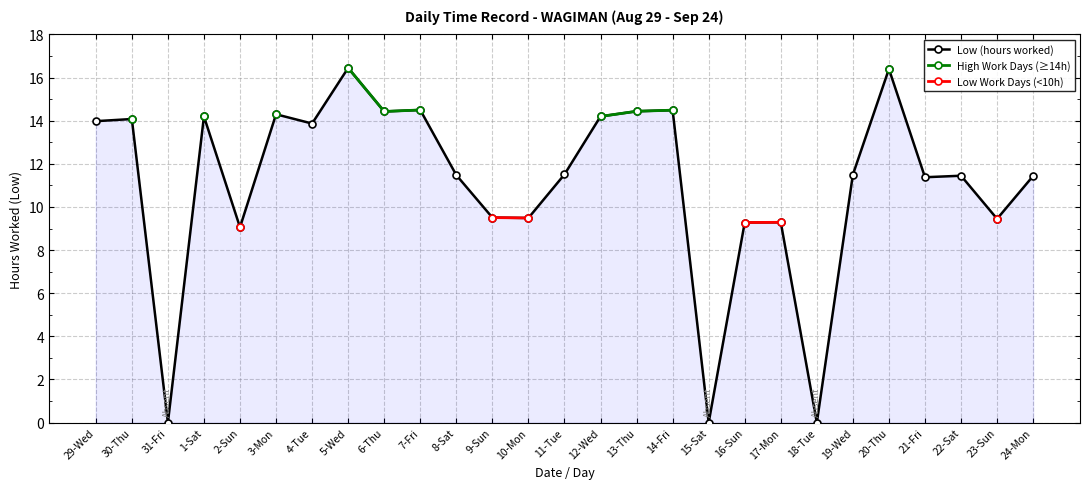

Which series changed the most between 8-Sat and 19-Wed?

Low (hours worked)